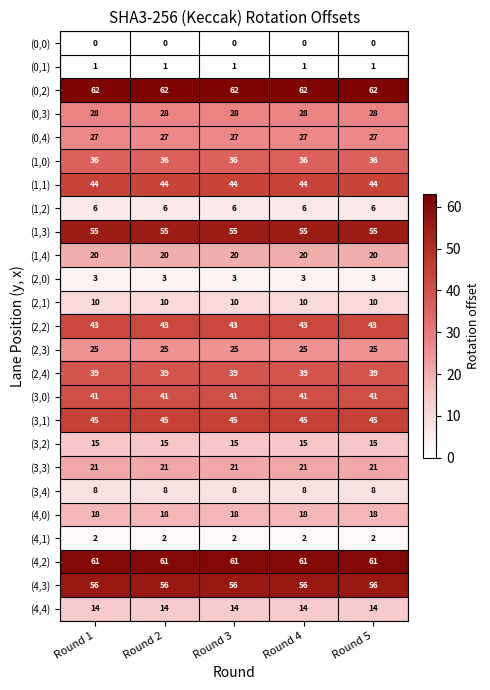

How many data points does each series have?

5